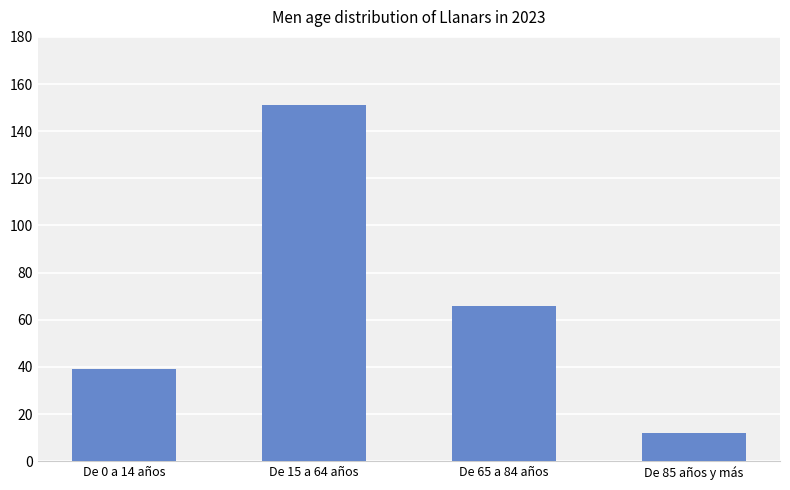

List the labels in order of value, smallest first.

De 85 años y más, De 0 a 14 años, De 65 a 84 años, De 15 a 64 años